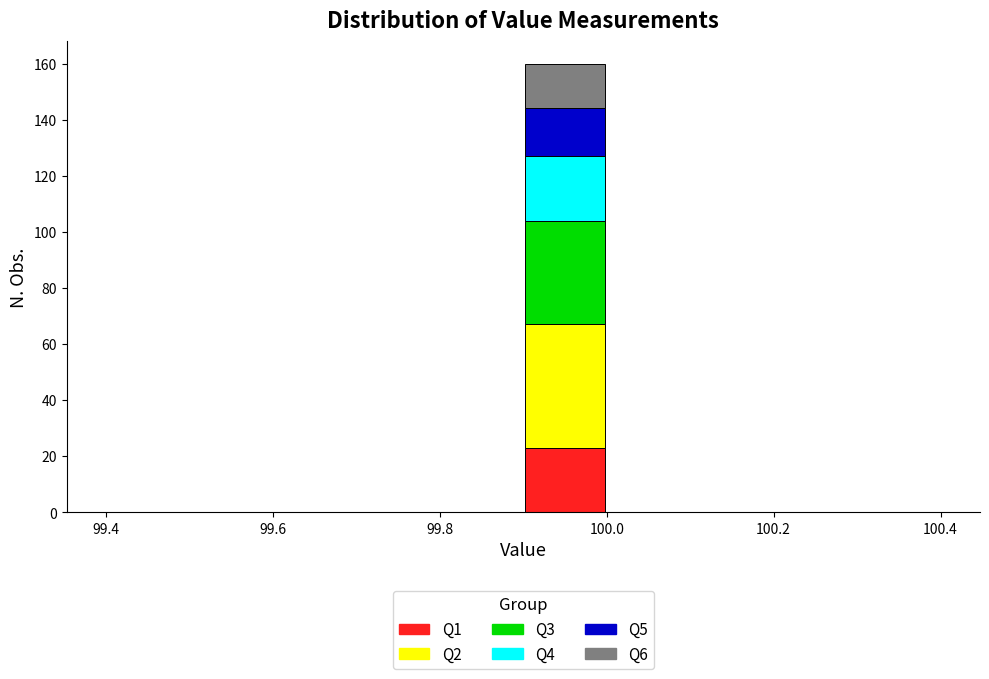

What is the total height of the stacked bar covering 99.9 to 100.0 on the x-axis? The values are not printed on the chart, so give them approximately, as read against the axis.

160